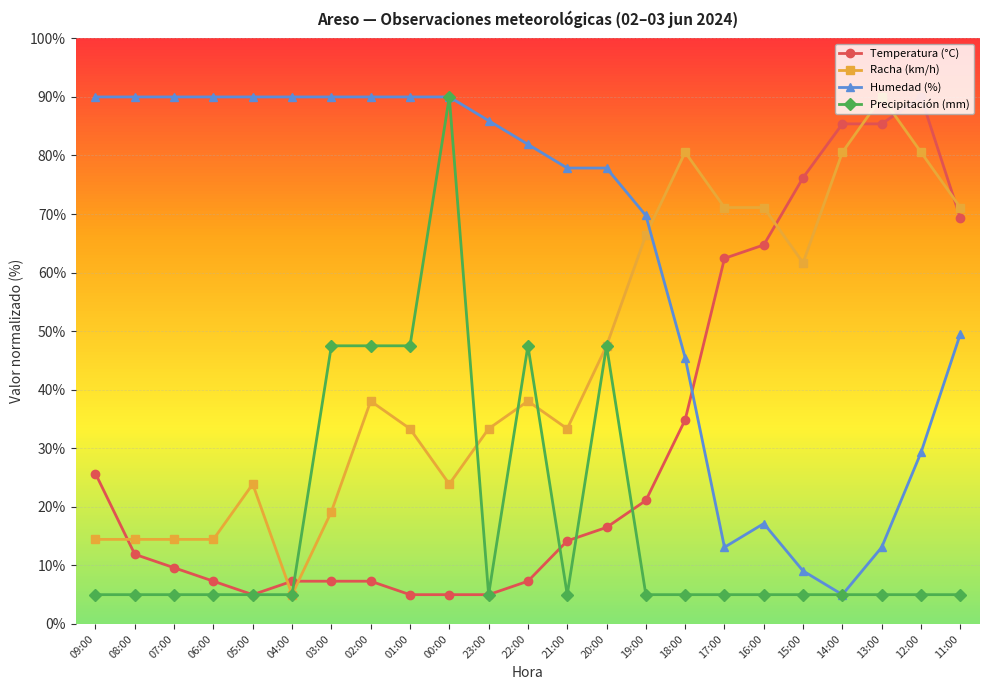

What is the difference between the maximum and minimum values in the Humedad (%) series?

85.0